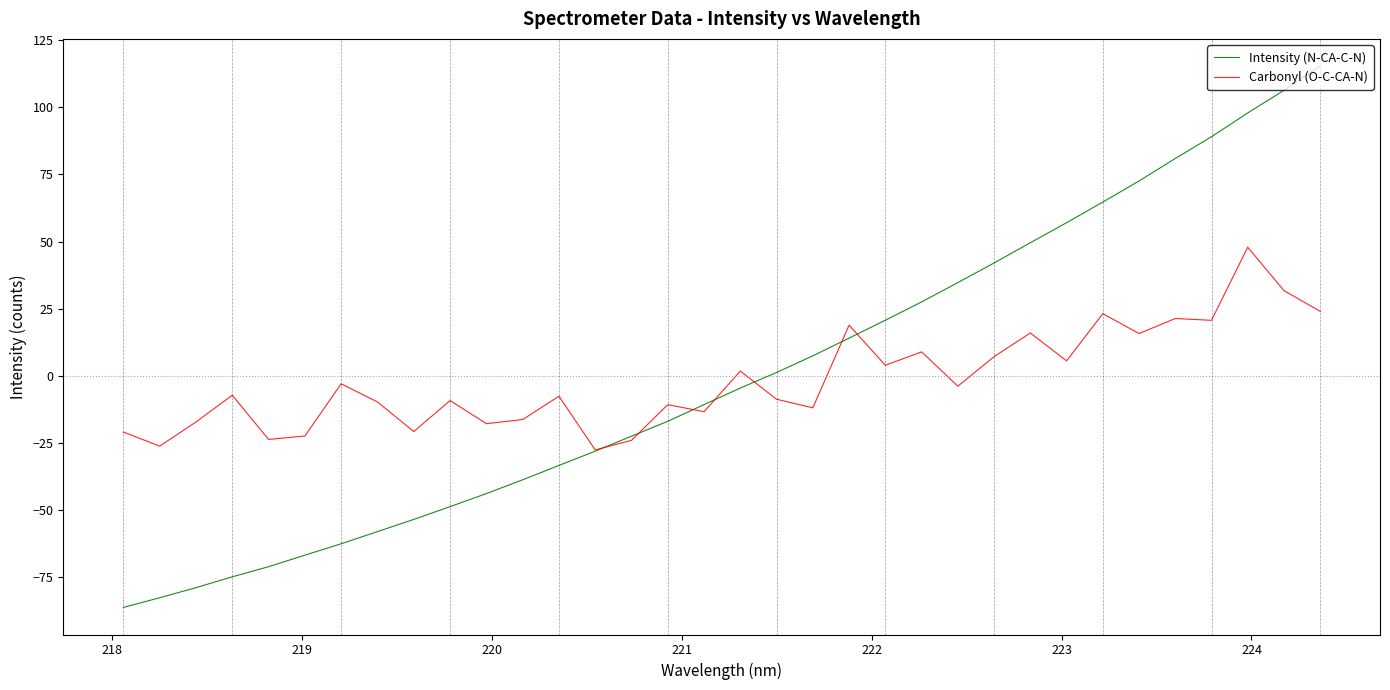

What is the minimum value shown in the chart?

-86.1